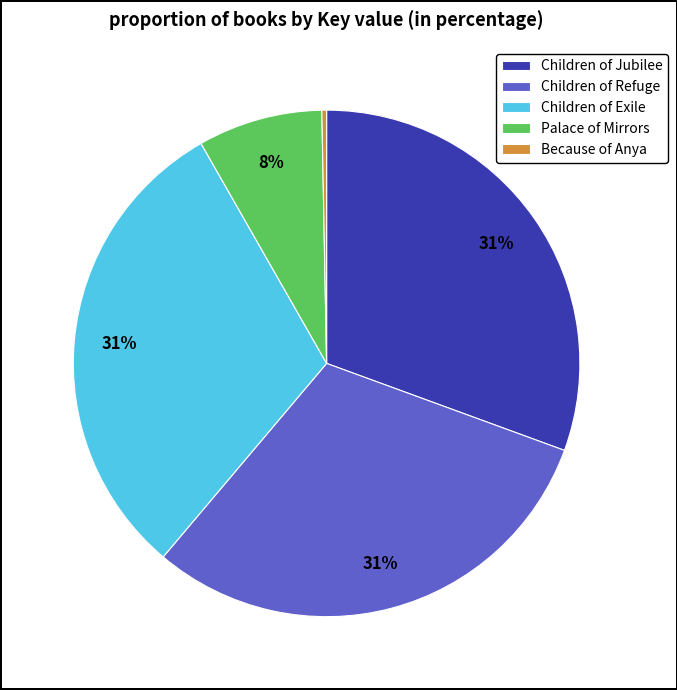

To the nearest percent, what percentage of the pie is Palace of Mirrors?

8%